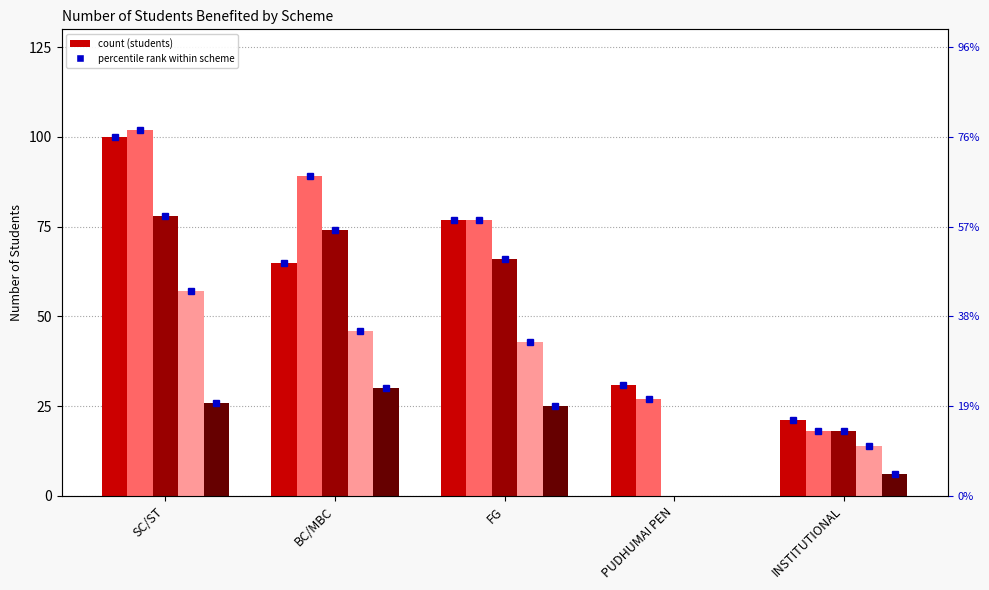

What is the average value of the 2022-2023 series?

63